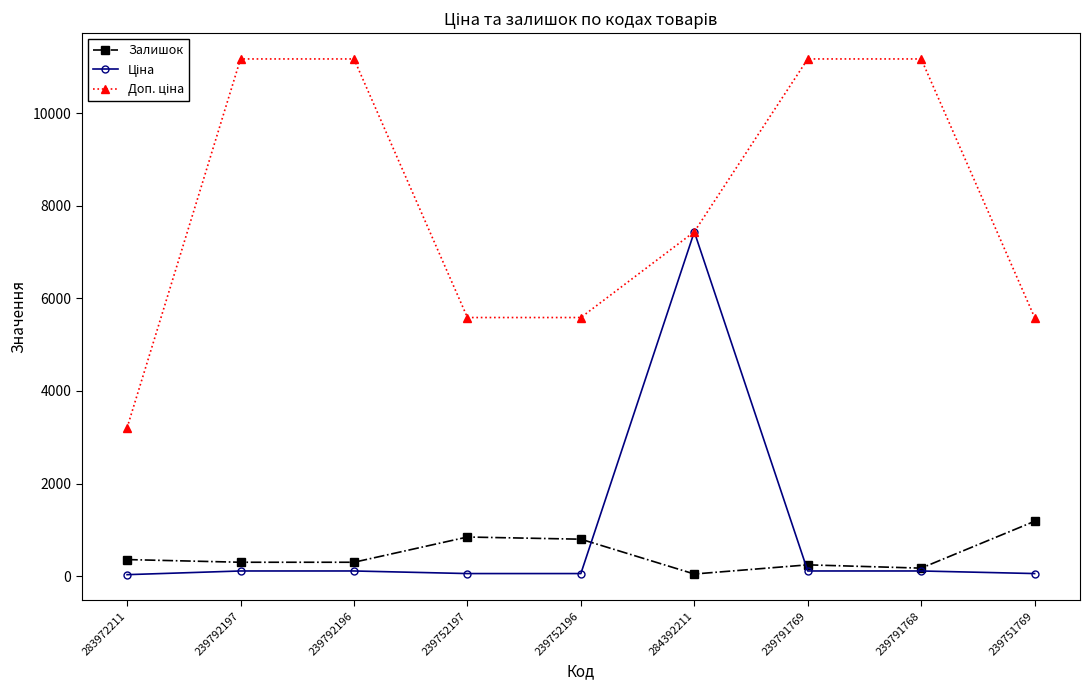

At how many categories does at least one series exceed 4237?

8